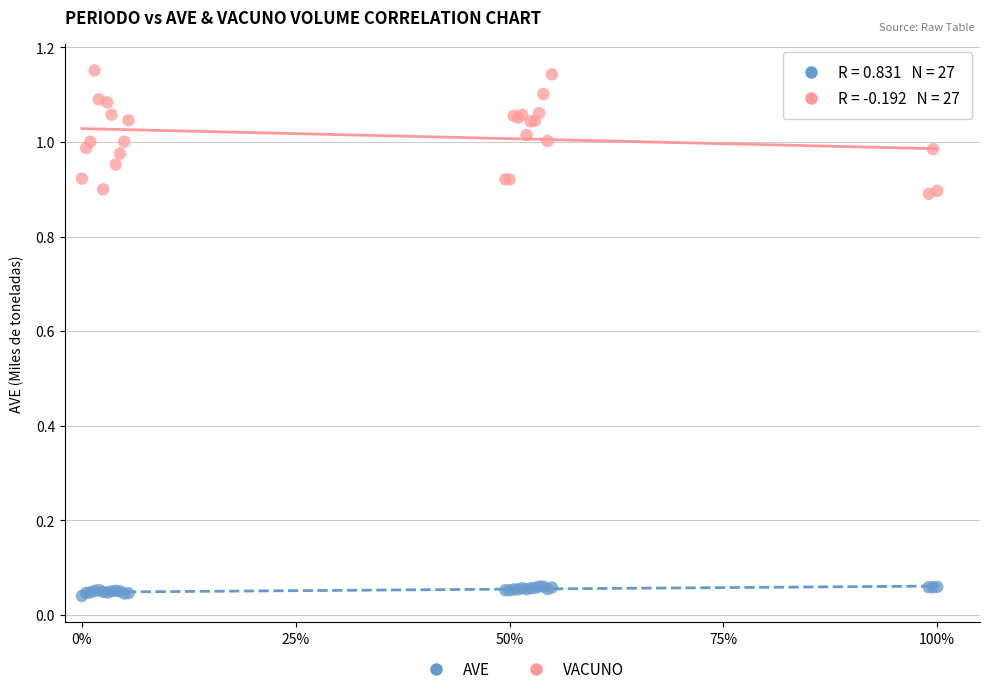

What are all the series names shown in the legend?

AVE, VACUNO